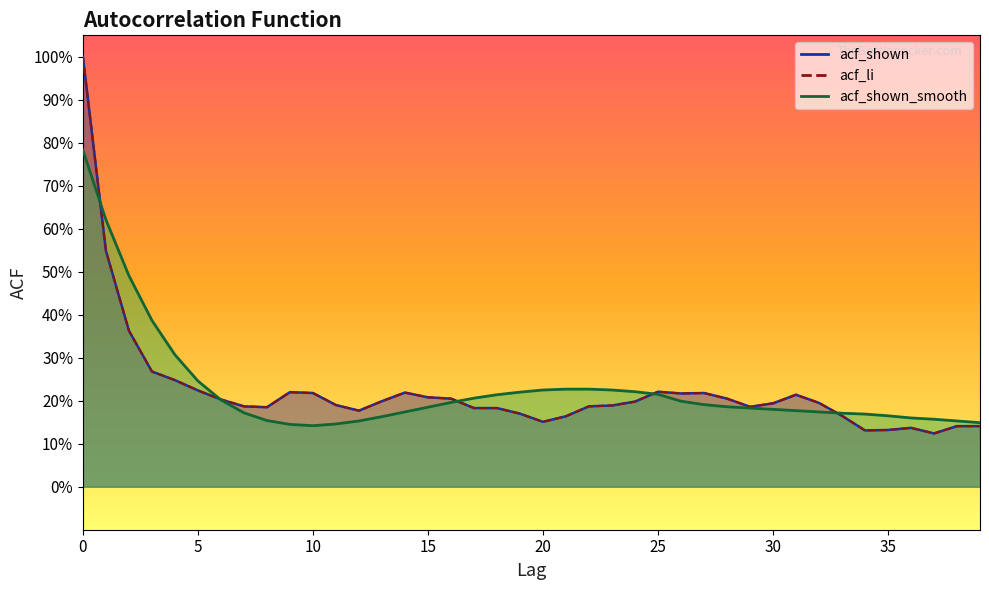

What is the value of the acf_li point at the 29th from the left?

0.2